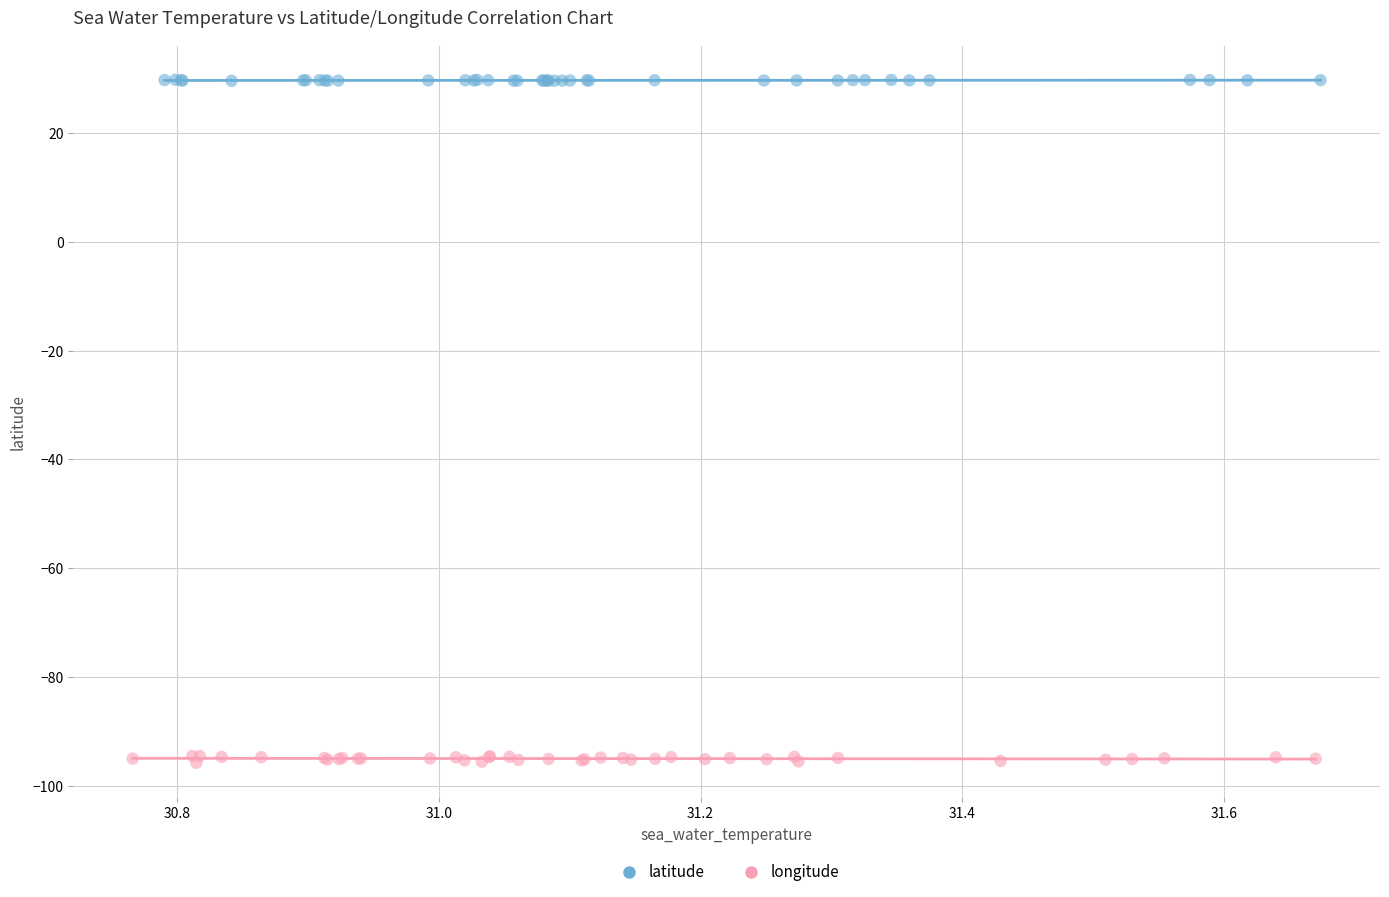

What are all the series names shown in the legend?

latitude, longitude